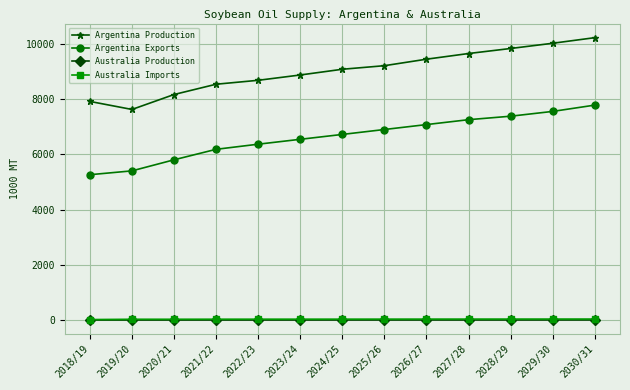

How many values in the Argentina Production series are below 9073?

6